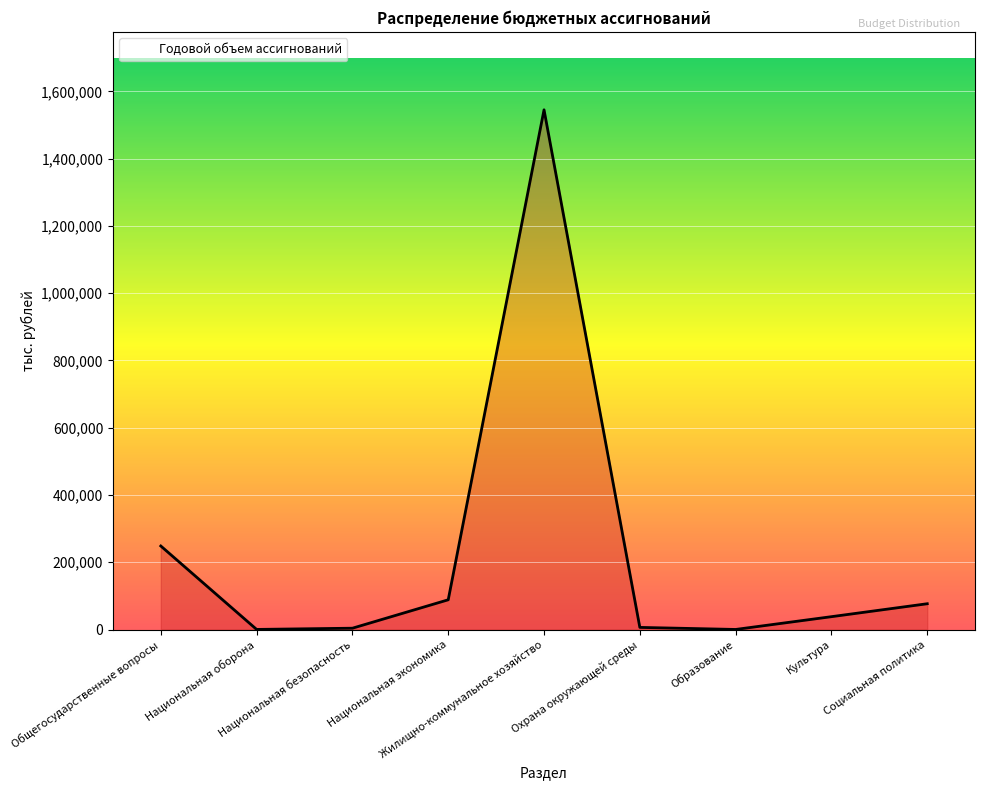

What position from the right is Охрана окружающей среды?

4